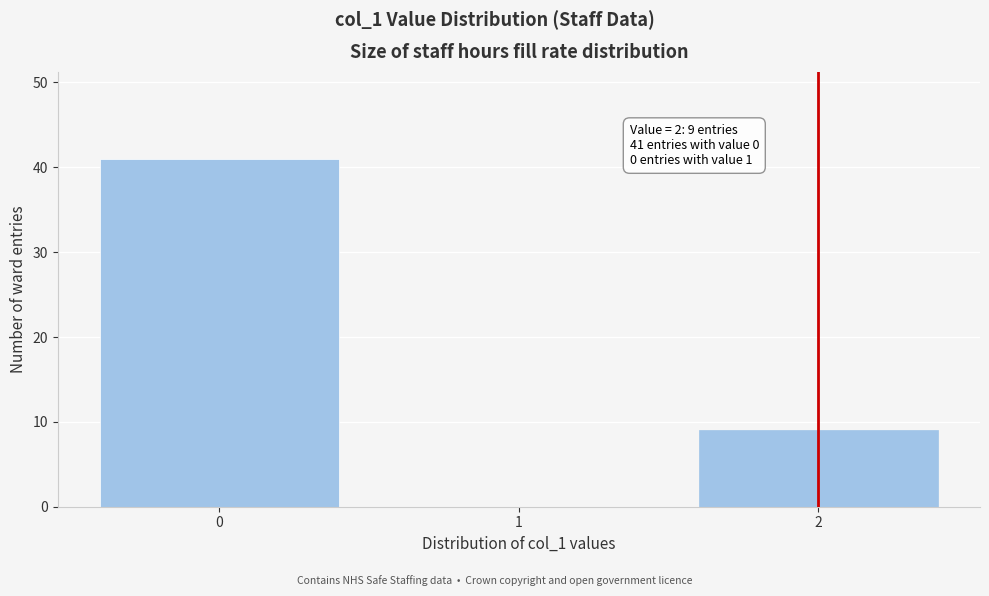

Over which range of the x-axis is the bar tallest?

-0.5 to 0.5